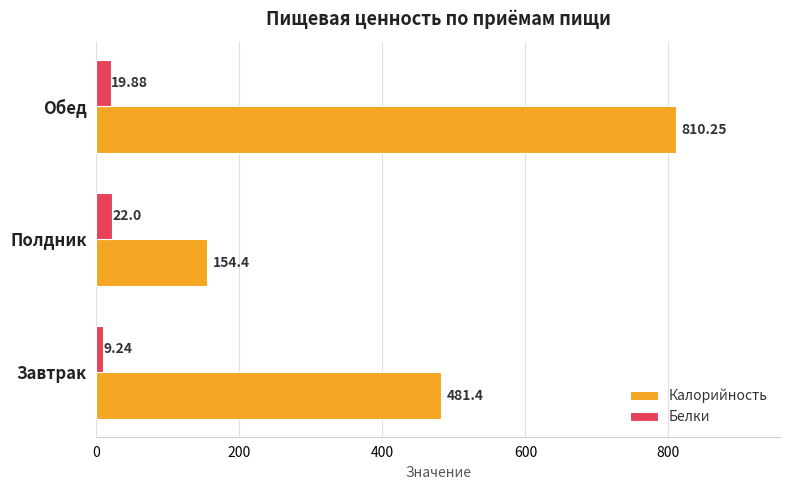

At which label does Калорийность reach its minimum?

Полдник